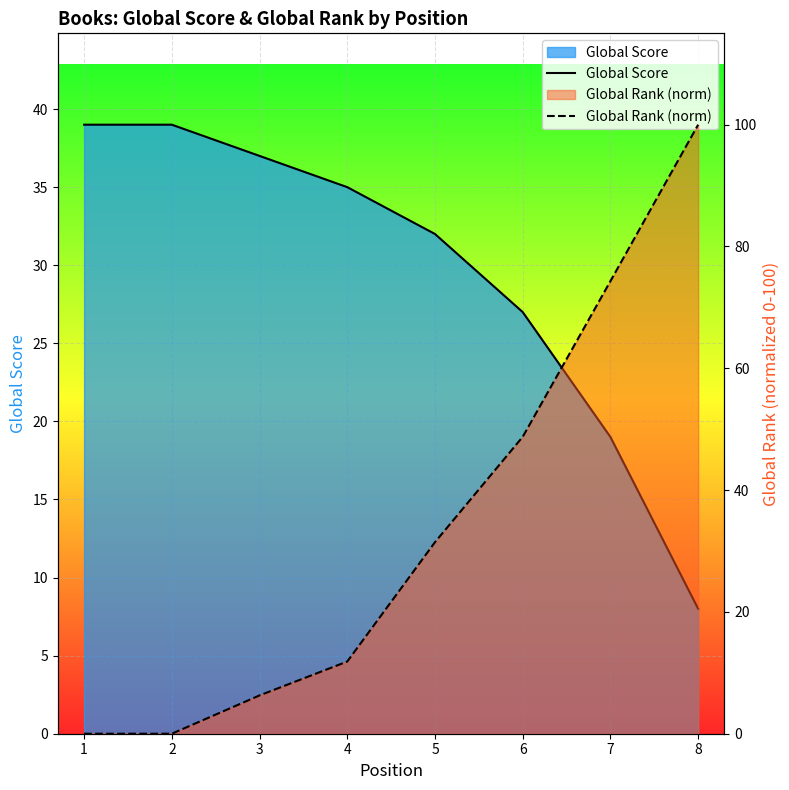

List the labels in order of Global Score value, smallest first.

8, 7, 6, 5, 4, 3, 1, 2